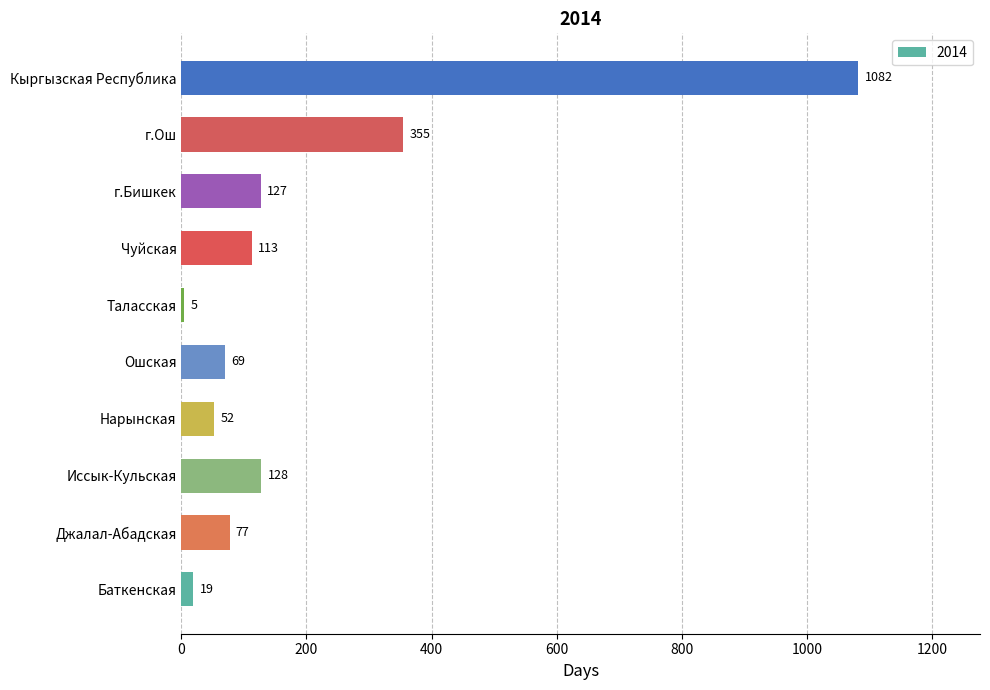

The value at Иссык-Кульская is 65. True or false?

False